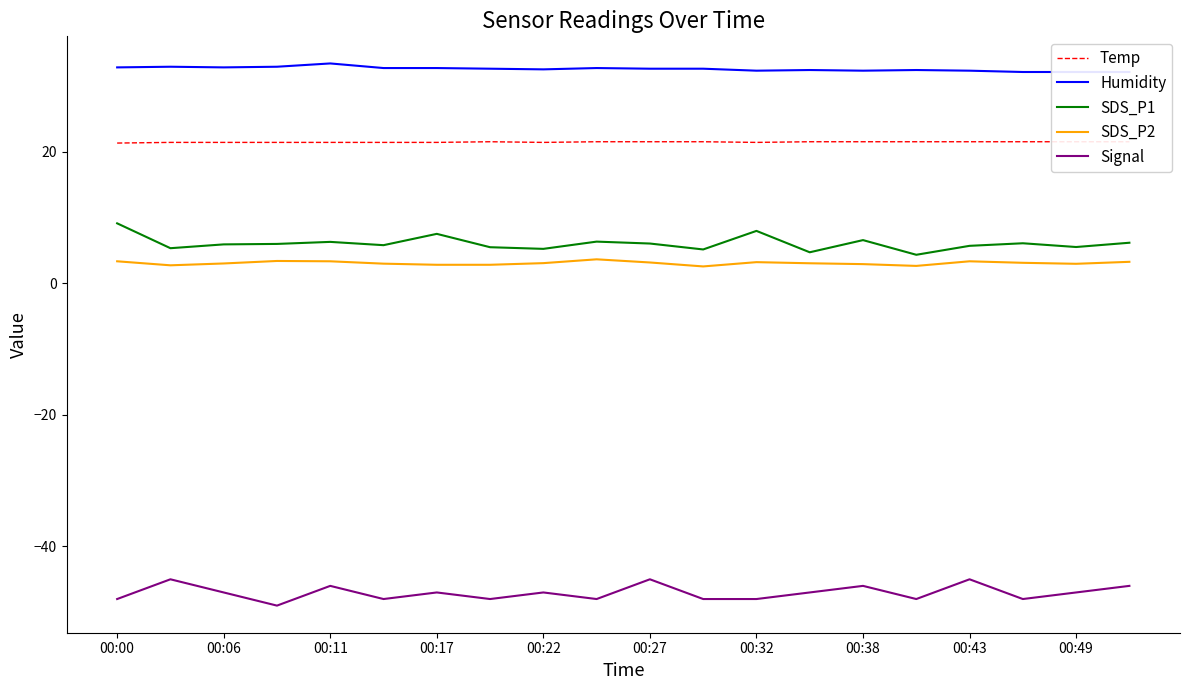

How many interior local valleys does the SDS_P1 series have?

7